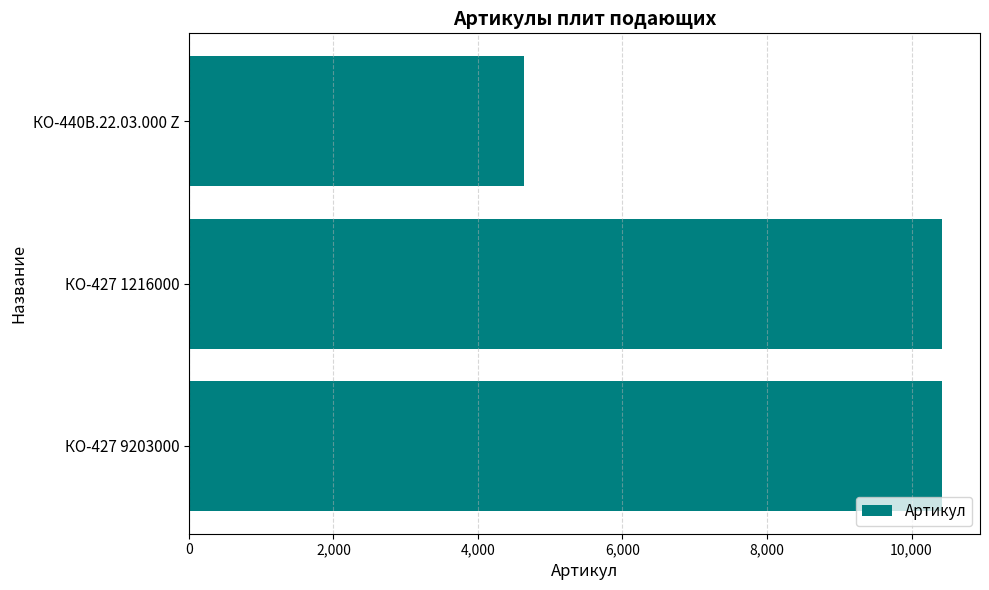

At which label is the value closest to 7534?

КО-427 1216000